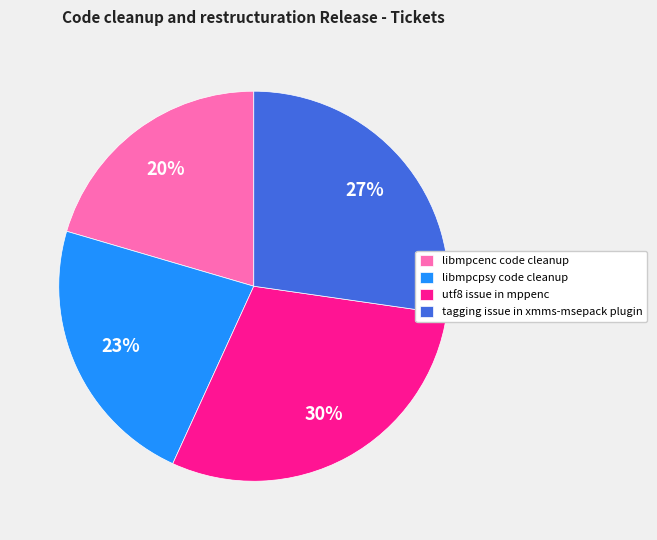

Rank the categories by value from highest to lowest.

utf8 issue in mppenc, tagging issue in xmms-msepack plugin, libmpcpsy code cleanup, libmpcenc code cleanup